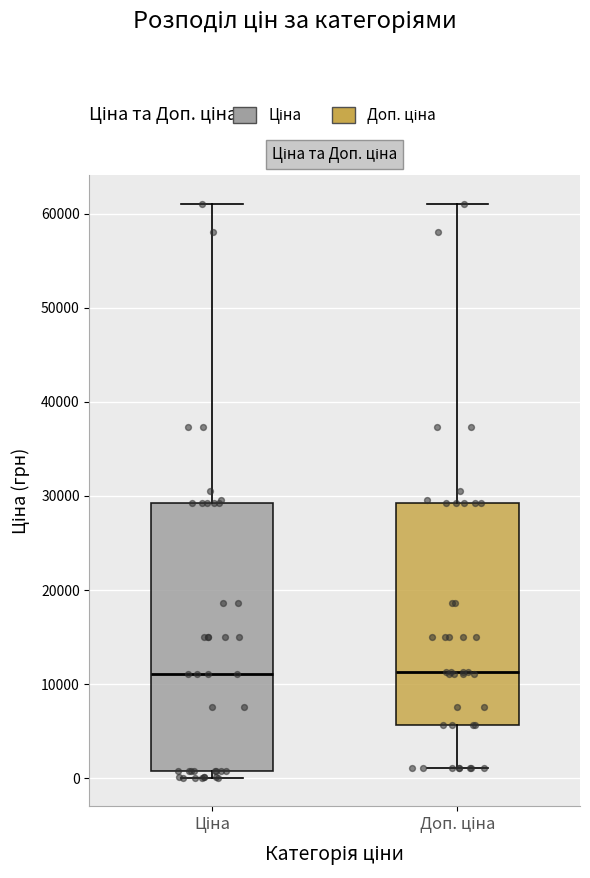

Reading left to right, read every box against the y-axis: the position of its median line, the range the box covers, and the ends of its whiskers. The values are not printed on the chart, so give them approximately, as read against the axis.

Ціна: median 11000, box 1000 to 29000, whiskers 0 to 61000
Доп. ціна: median 11000, box 6000 to 29000, whiskers 1000 to 61000